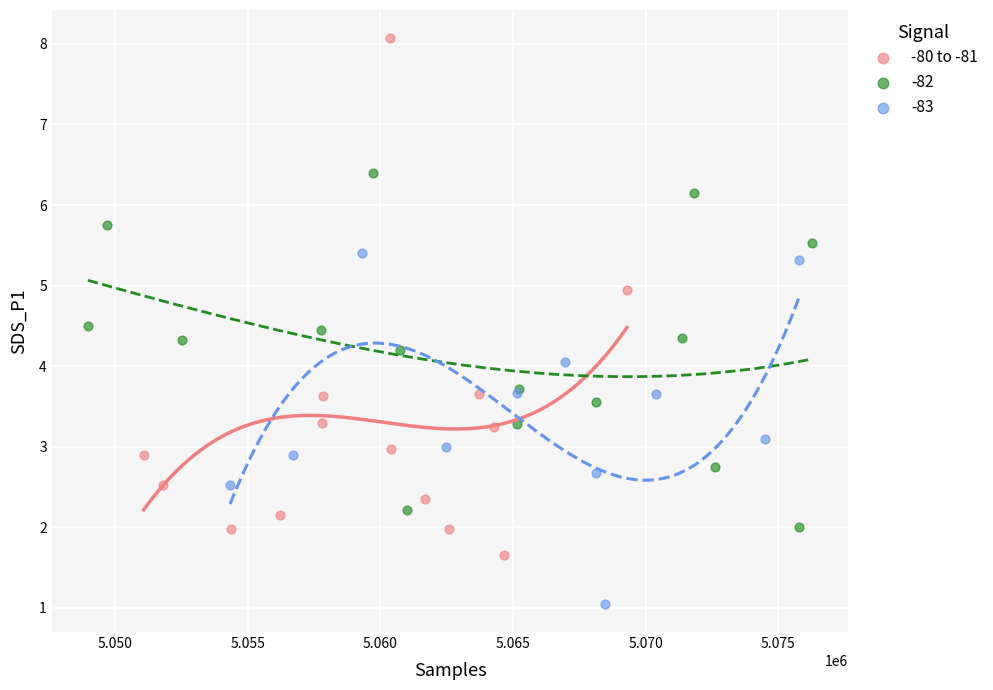

Which series has the widest spread of Y values?

-80 to -81